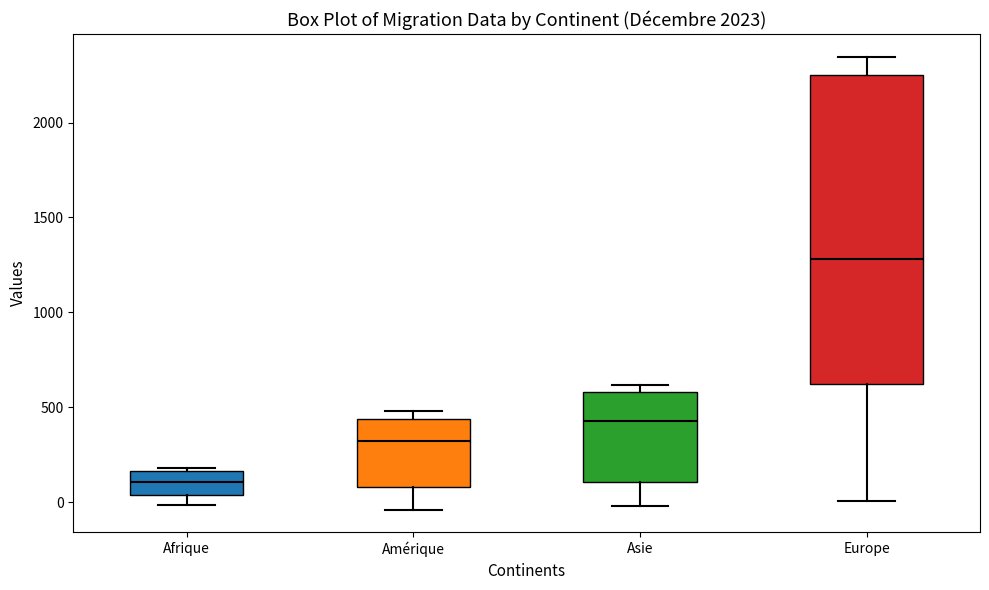

Reading left to right, transcribe this box plot: for each box, give where its median line is, the range the box spans, and where its two whiskers end, as read against the y-axis. The values are not printed on the chart, so give them approximately, as read against the axis.

Afrique: median 100, box 50 to 150, whiskers 0 to 200
Amérique: median 300, box 100 to 450, whiskers -50 to 500
Asie: median 450, box 100 to 600, whiskers 0 to 600 (just above the box's upper edge)
Europe: median 1300, box 600 to 2250, whiskers 0 to 2350